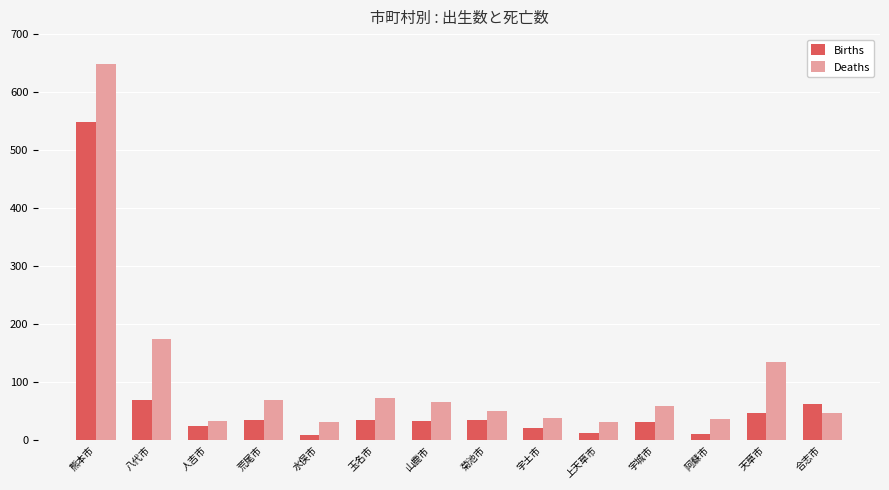

True or false: Deaths has a value of 67 at 山鹿市.

True